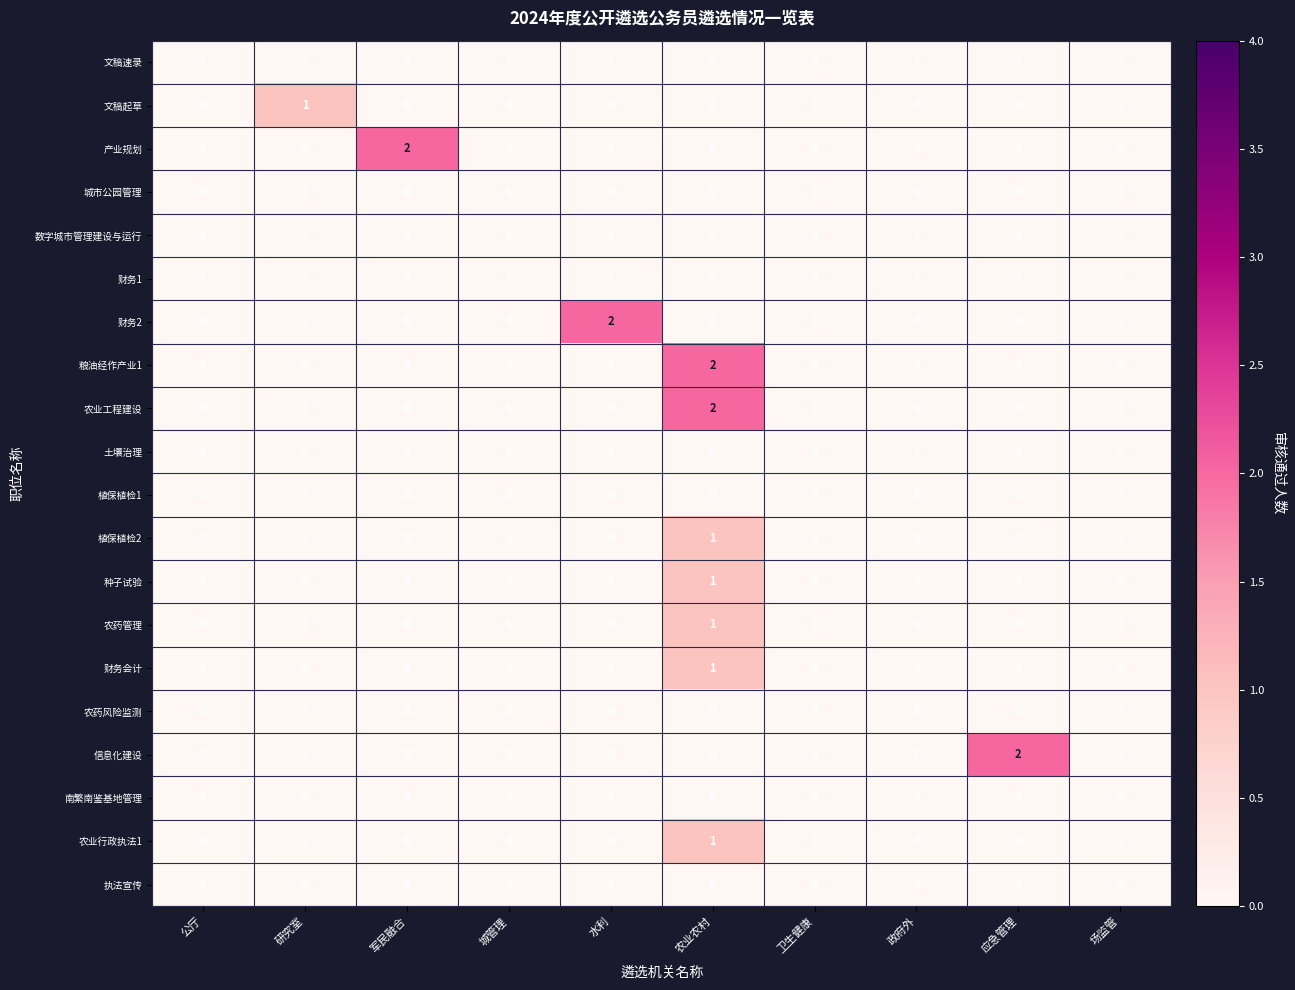

What is the greatest value displayed?

2